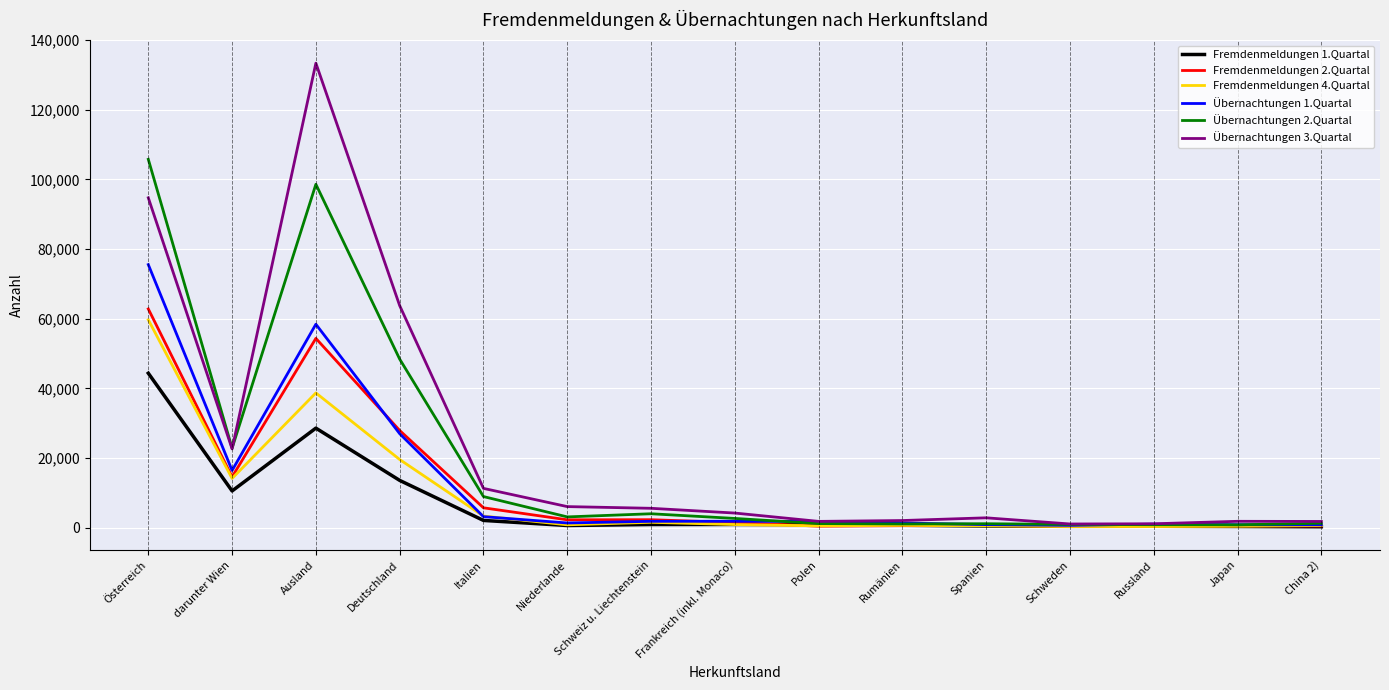

Does the chart display data point markers on the line(s)?

No